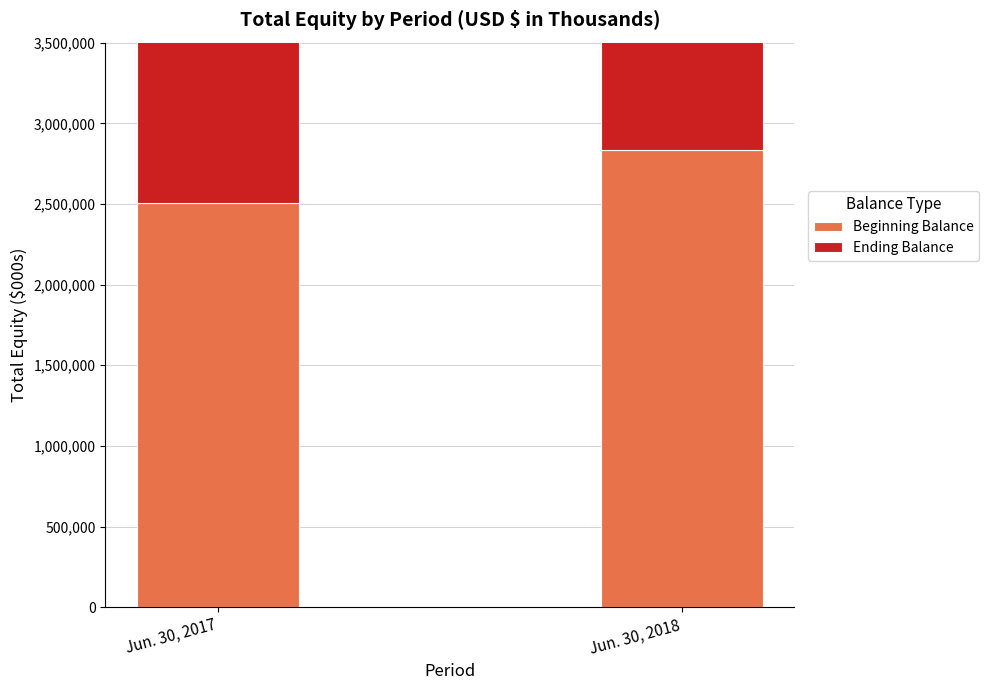

At how many categories does at least one series exceed 2752945?

2